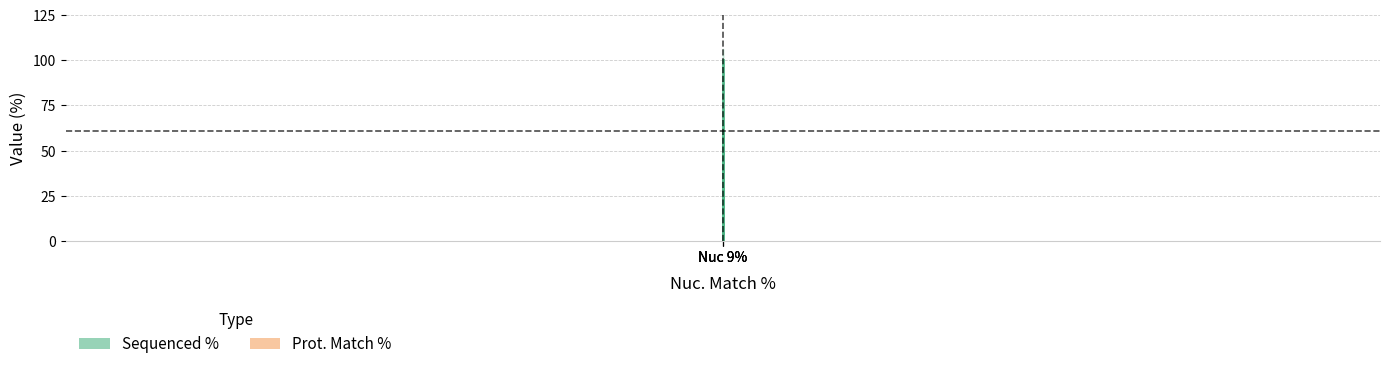

Is it true that Sequenced % equals 100.0 at Nuc 9%?

True